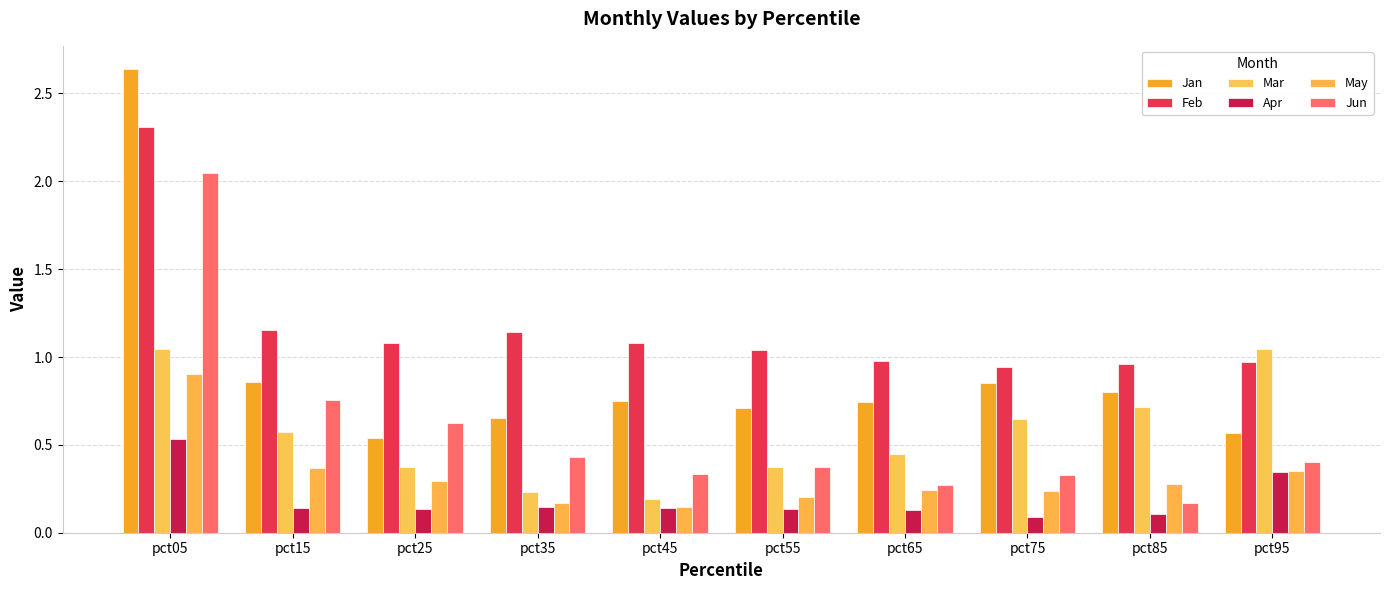

Reading right to left, transcribe all the data shown in this chart.

Jan: 0.6	0.8	0.9	0.7	0.7	0.8	0.7	0.5	0.9	2.6
Feb: 1.0	1.0	0.9	1.0	1.0	1.1	1.1	1.1	1.2	2.3
Mar: 1.0	0.7	0.6	0.5	0.4	0.2	0.2	0.4	0.6	1.0
Apr: 0.3	0.1	0.1	0.1	0.1	0.1	0.1	0.1	0.1	0.5
May: 0.4	0.3	0.2	0.2	0.2	0.1	0.2	0.3	0.4	0.9
Jun: 0.4	0.2	0.3	0.3	0.4	0.3	0.4	0.6	0.8	2.0